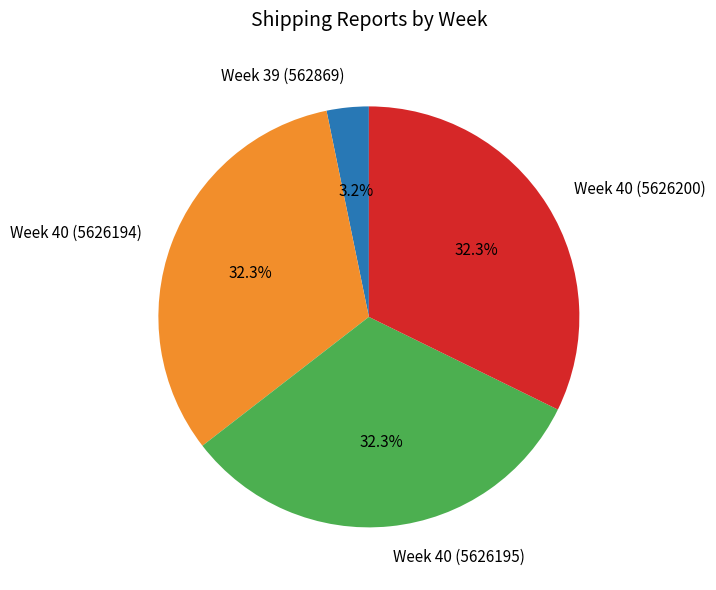

What is the ratio of the value at Week 40 (5626195) to the value at Week 40 (5626200)?

1.0